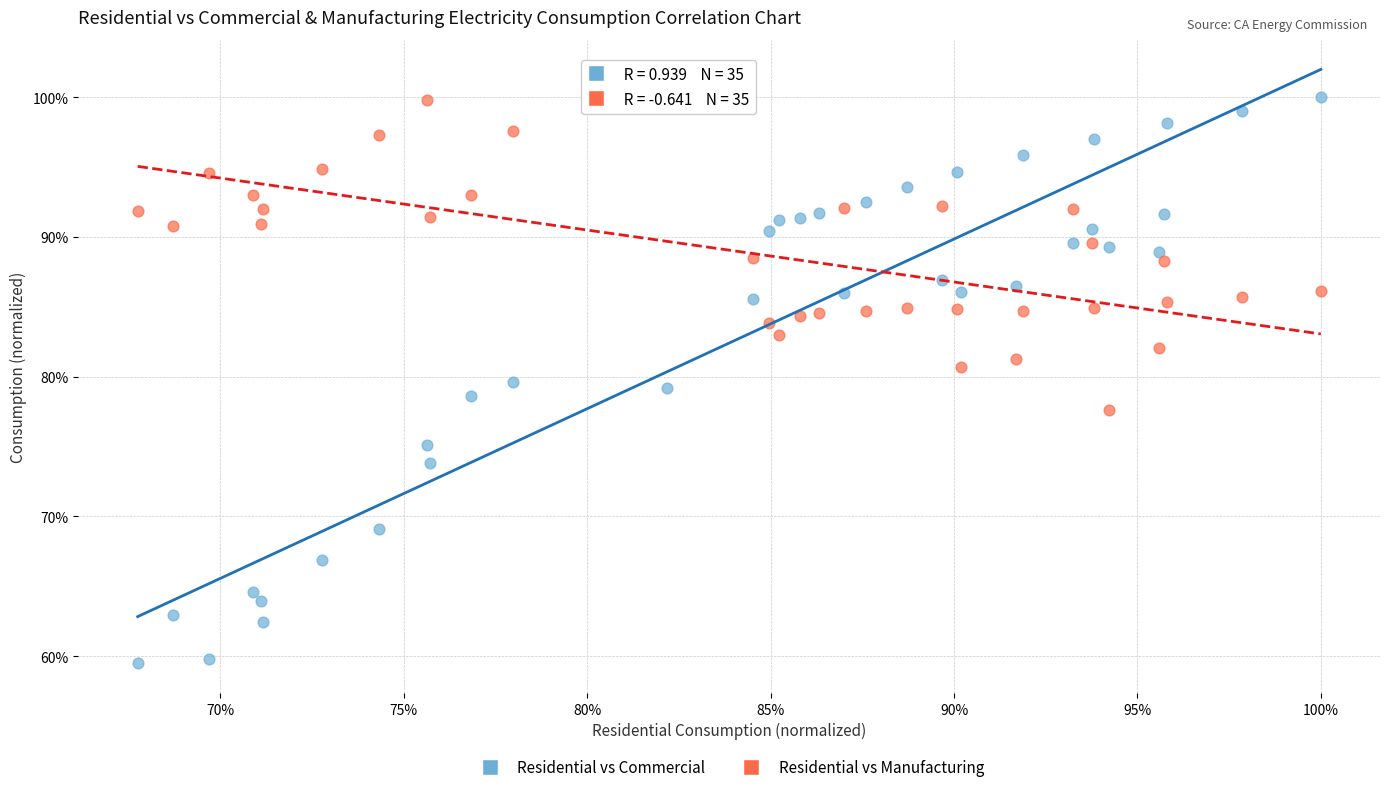

Which series has the widest spread of Y values?

Residential vs Commercial